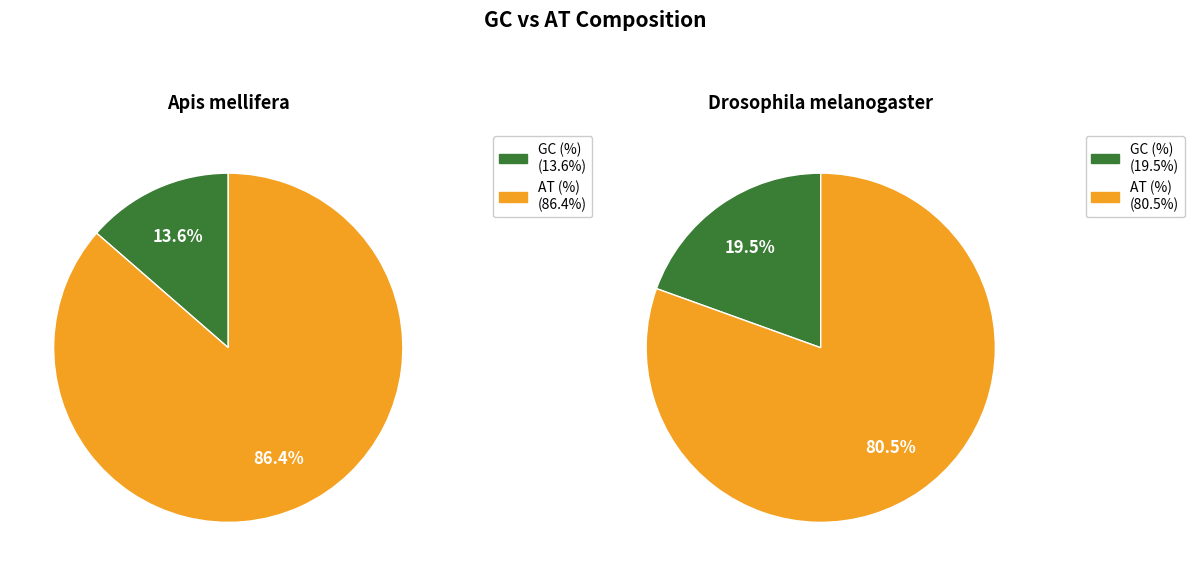

How many segments does this pie chart have?

2